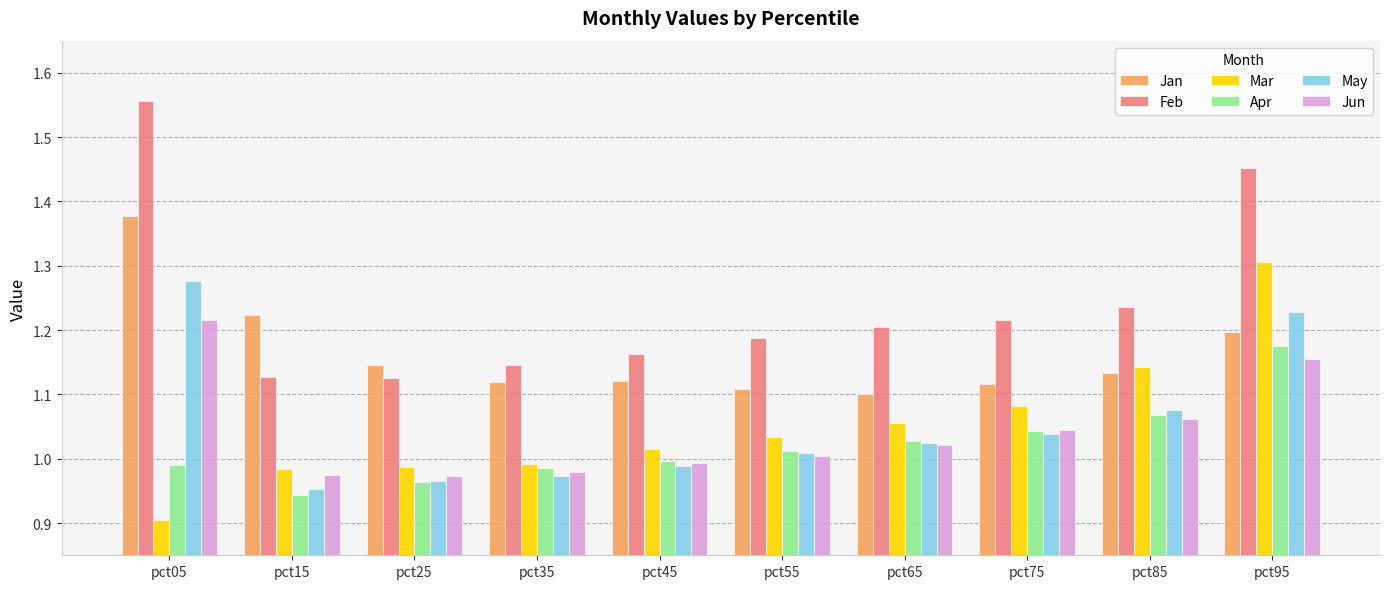

At which category does the chart reach its peak across all series?

pct05